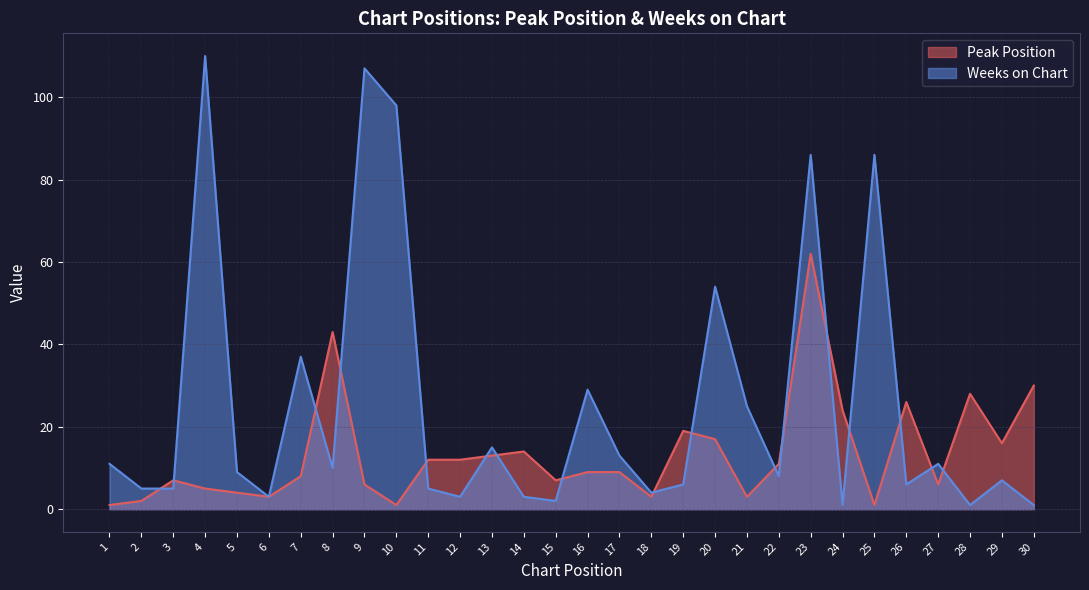

Reading left to right, list all the values displayed in this chart.

Peak Position: 1=1	2=2	3=7	4=5	5=4	6=3	7=8	8=43	9=6	10=1	11=12	12=12	13=13	14=14	15=7	16=9	17=9	18=3	19=19	20=17	21=3	22=11	23=62	24=24	25=1	26=26	27=6	28=28	29=16	30=30
Weeks on Chart: 1=11	2=5	3=5	4=110	5=9	6=3	7=37	8=10	9=107	10=98	11=5	12=3	13=15	14=3	15=2	16=29	17=13	18=4	19=6	20=54	21=25	22=8	23=86	24=1	25=86	26=6	27=11	28=1	29=7	30=1